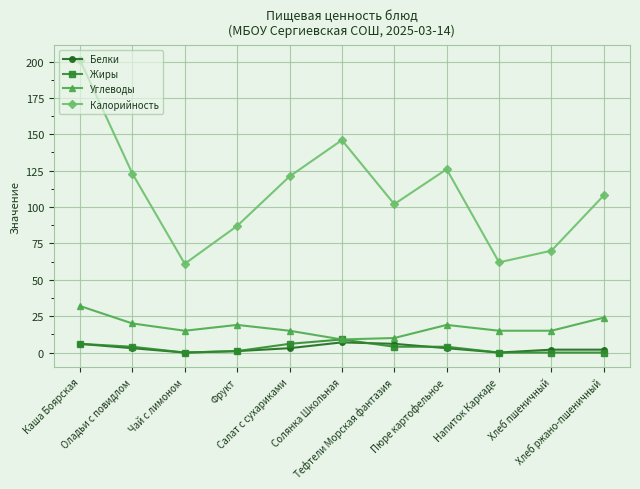

True or false: Калорийность and Белки cross at least once.

False